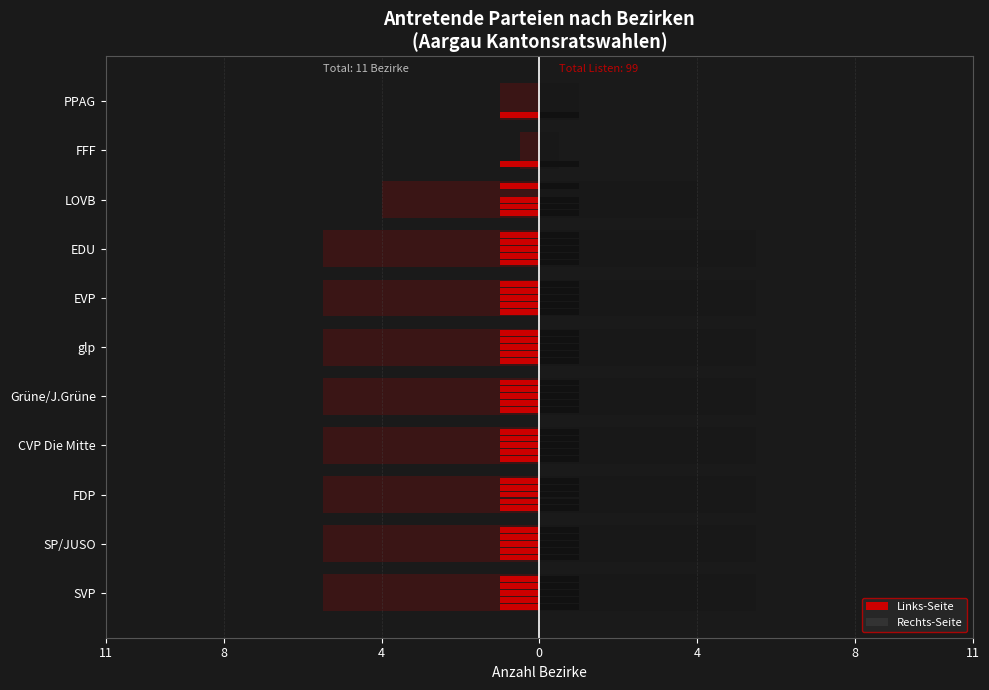

The value of Baden at glp is 1.7. True or false?

False